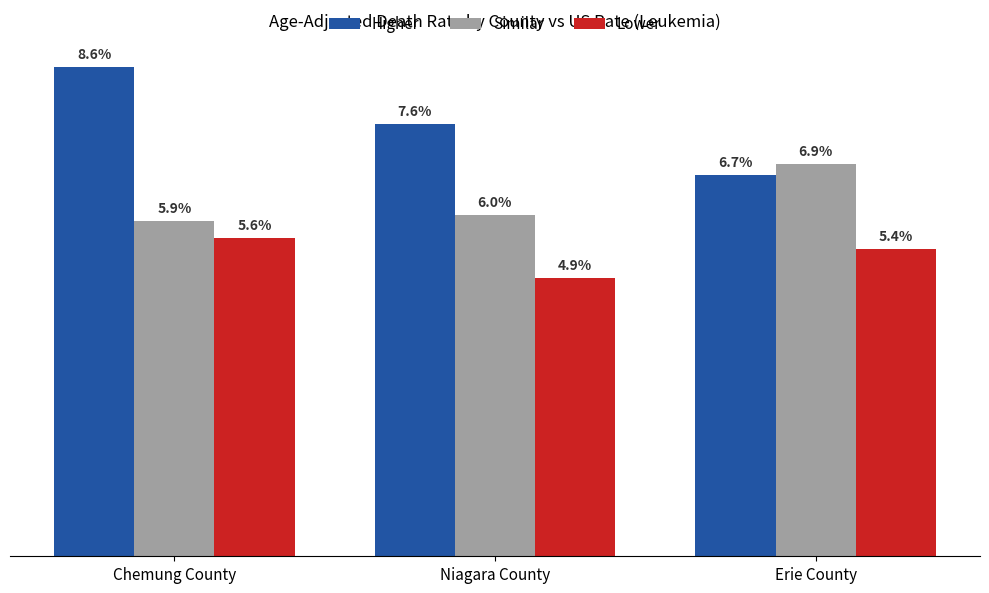

What are all the series names shown in the legend?

Higher, Similar, Lower